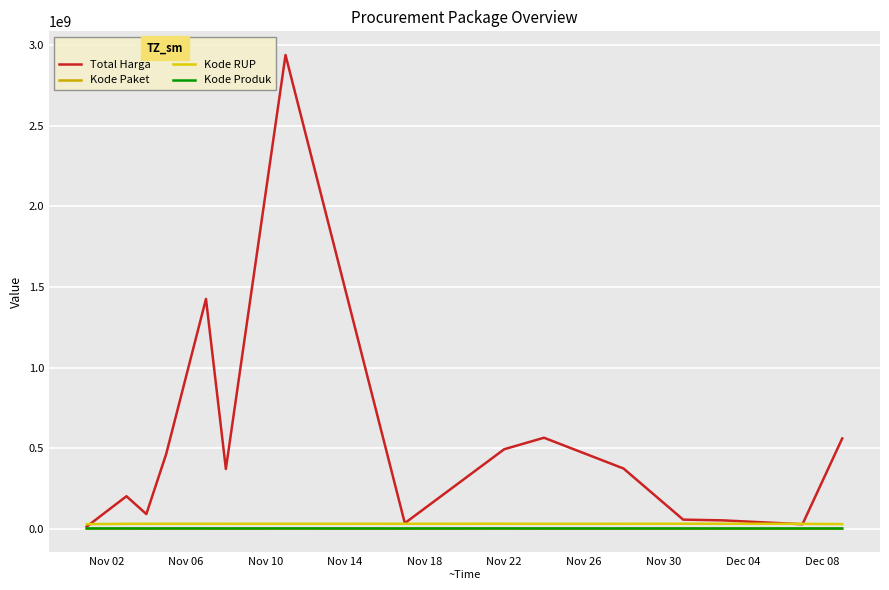

What are all the series names shown in the legend?

Total Harga, Kode Paket, Kode RUP, Kode Produk